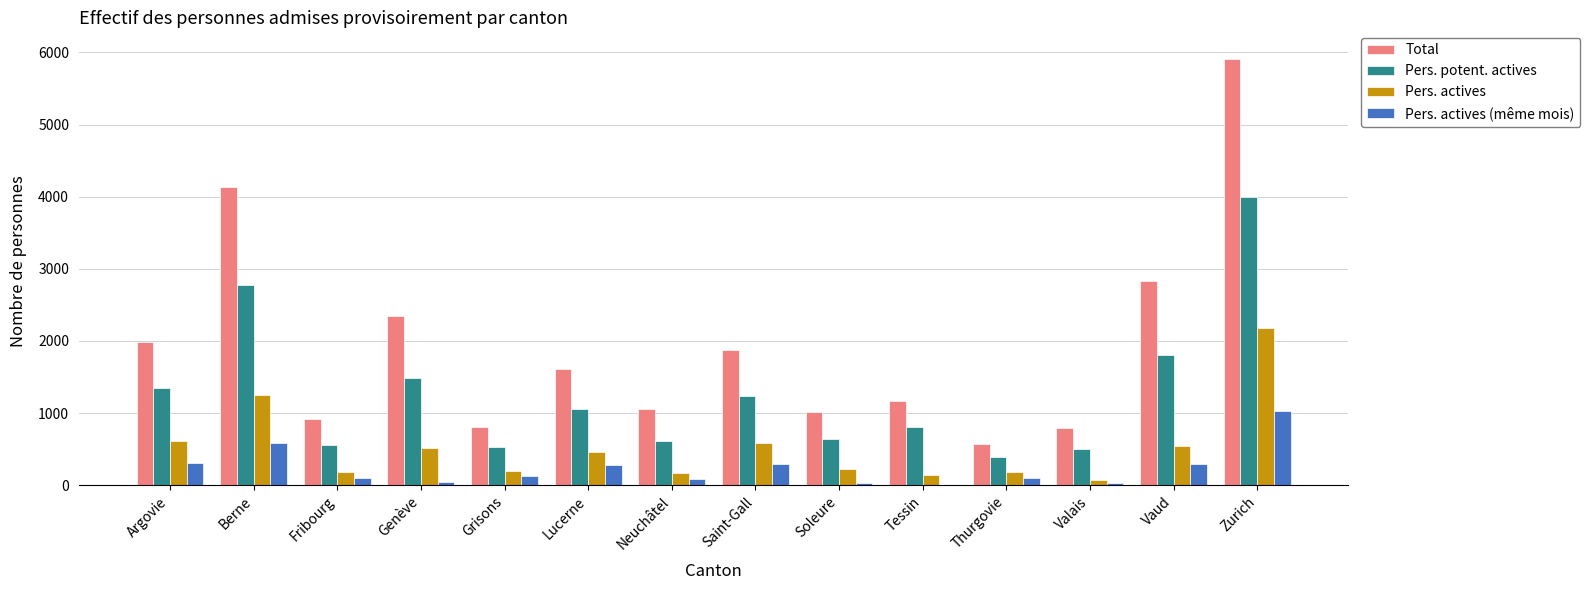

Does the chart contain stacked bars?

No